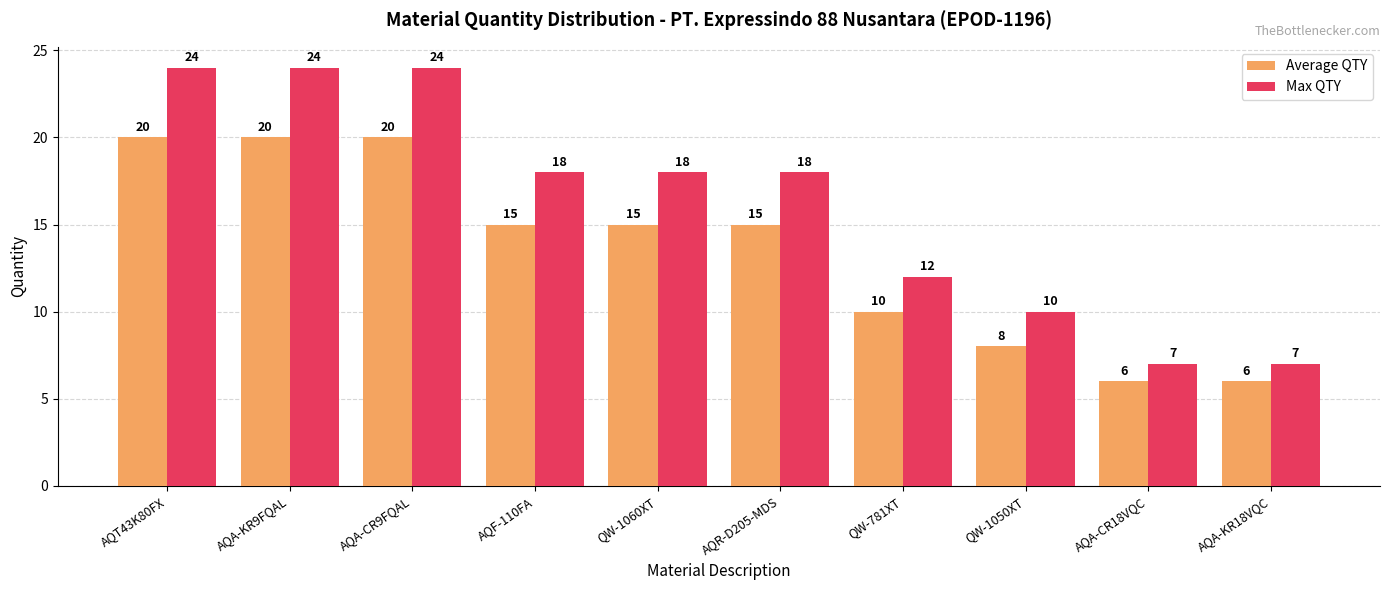

What position from the right is AQA-CR18VQC?

2